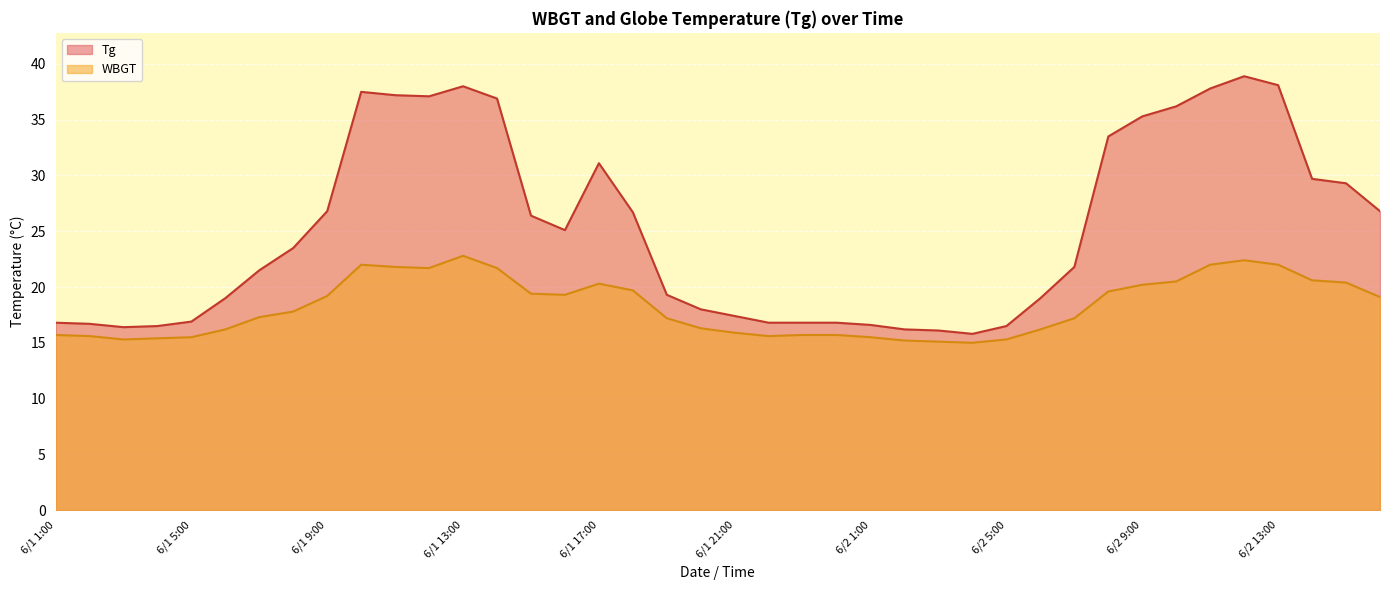

At 6/2 4:00, list the series in order from smallest to largest.

WBGT, Tg